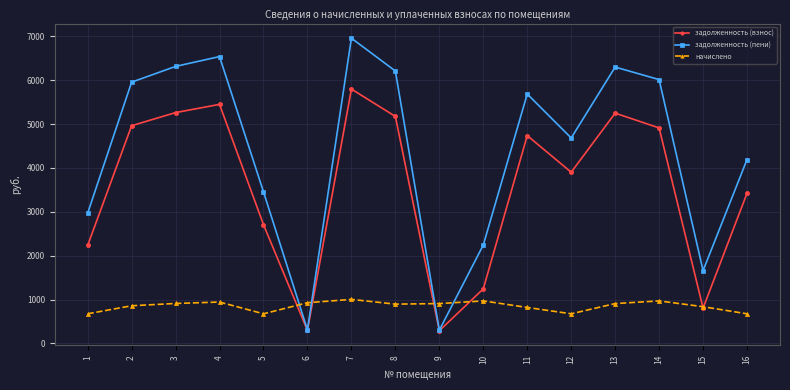

What is the maximum value for начислено?

1004.4